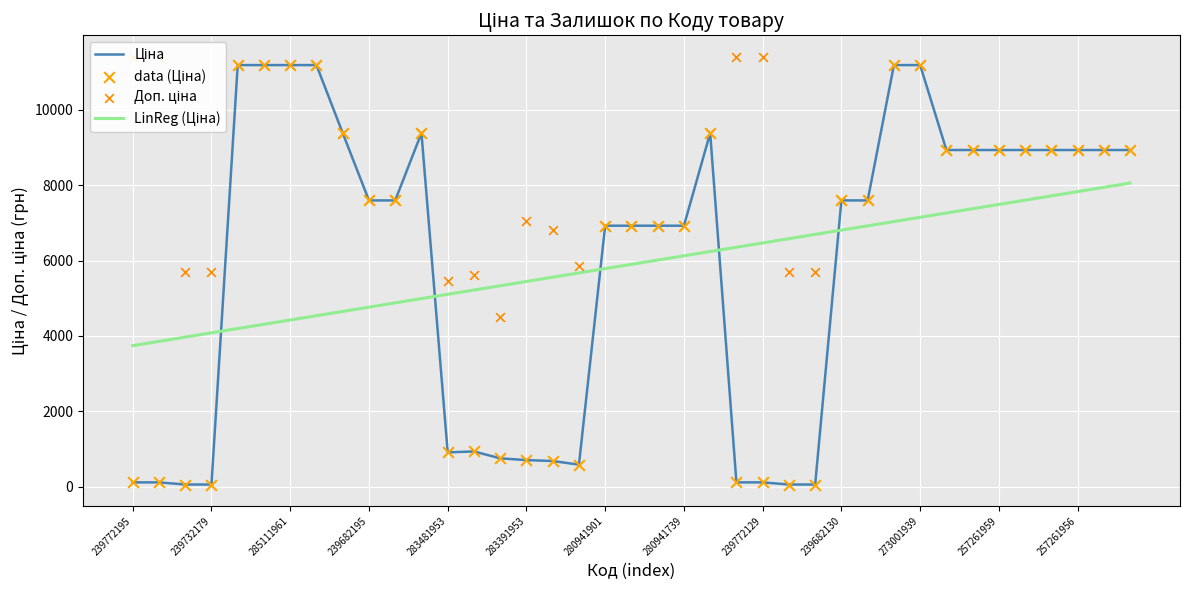

Which series contains the highest Y value?

Доп. ціна